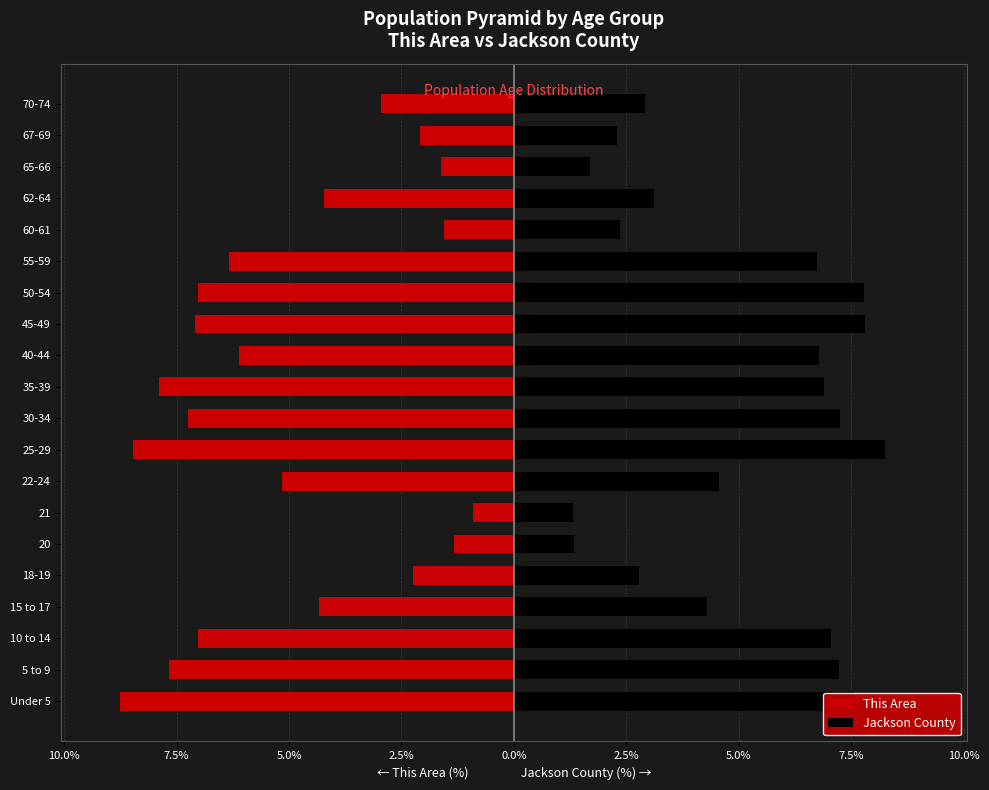

How many values in the This Area series exceed -5?

9